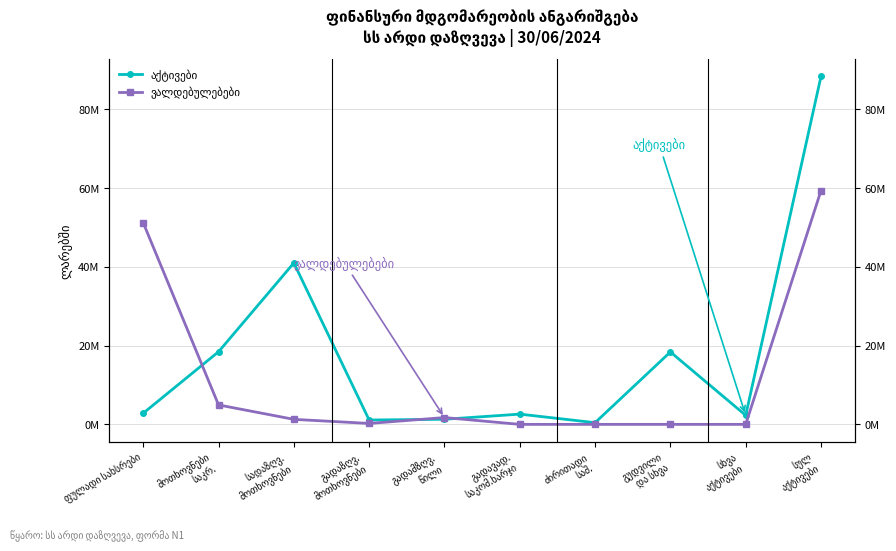

Which series changed the most between სადაზღვ.
მოთხოვნები and სულ
აქტივები?

ვალდებულებები